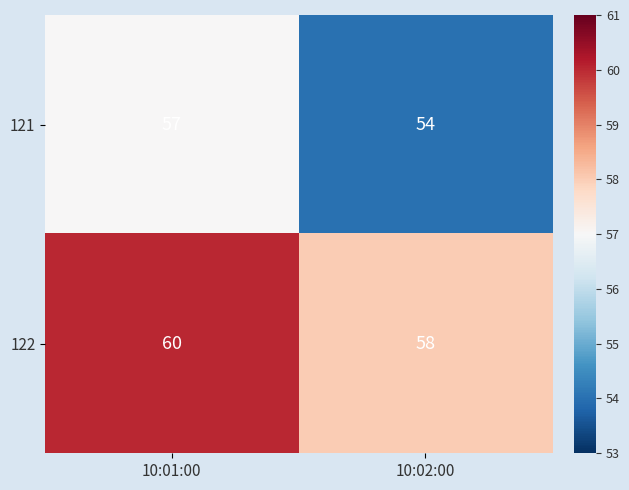

Reading left to right, extract all data points from this chart.

121: 57	54
122: 60	58